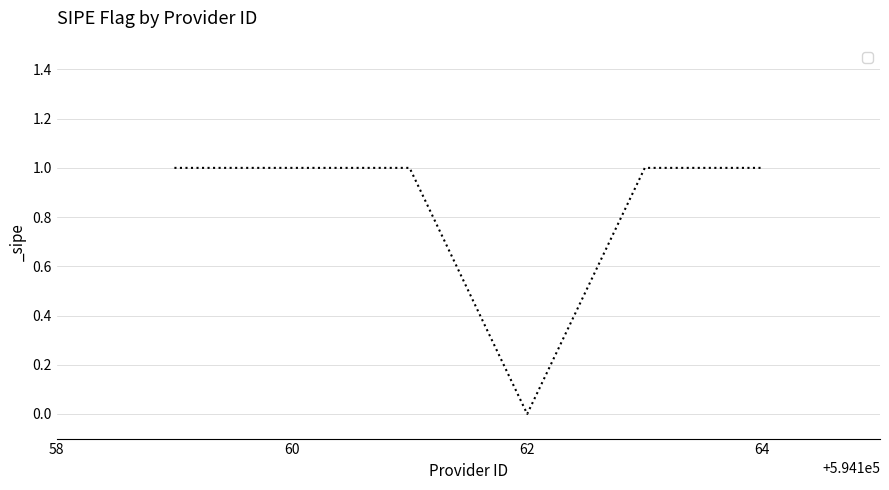

Reading right to left, extract all data points from this chart.

1	1	0	1	1	1